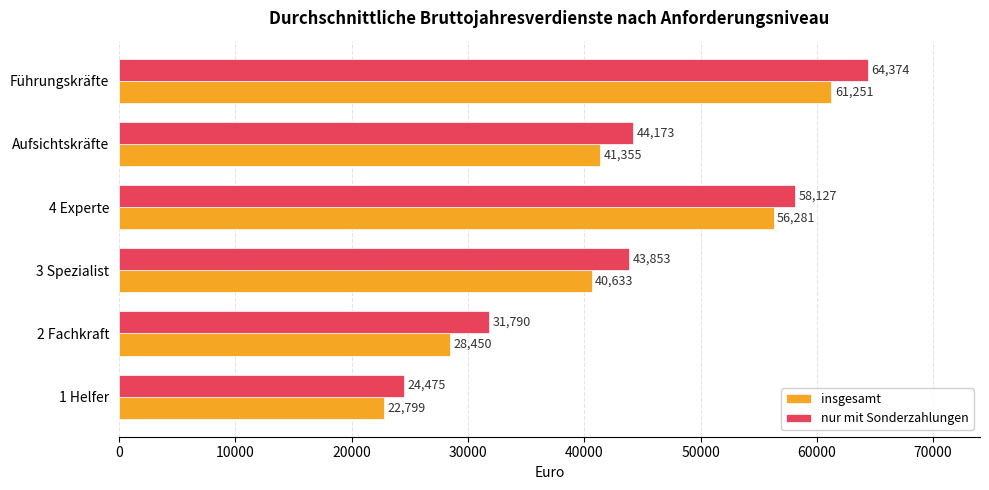

The nur mit Sonderzahlungen series shows 64374 at Führungskräfte. True or false?

True